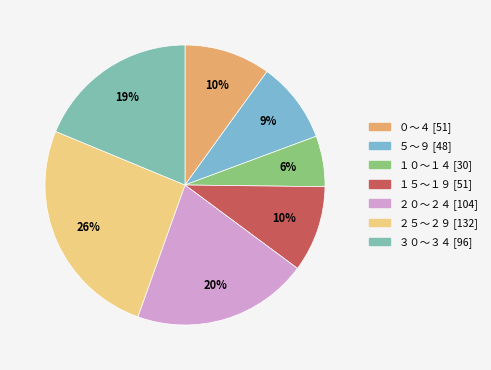

What is the smallest slice in the pie chart?

１０～１４